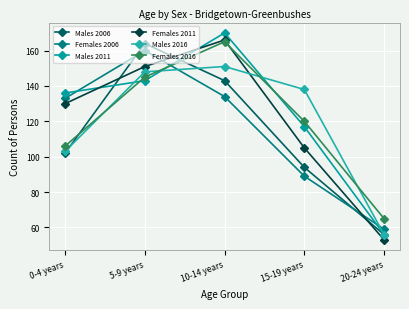

Reading right to left, transcribe all the data shown in this chart.

Males 2006: 20-24 years=56	15-19 years=94	10-14 years=143	5-9 years=164	0-4 years=102
Females 2006: 20-24 years=59	15-19 years=89	10-14 years=134	5-9 years=160	0-4 years=133
Males 2011: 20-24 years=56	15-19 years=117	10-14 years=170	5-9 years=143	0-4 years=136
Females 2011: 20-24 years=53	15-19 years=105	10-14 years=166	5-9 years=151	0-4 years=130
Males 2016: 20-24 years=56	15-19 years=138	10-14 years=151	5-9 years=148	0-4 years=103
Females 2016: 20-24 years=65	15-19 years=120	10-14 years=165	5-9 years=145	0-4 years=106